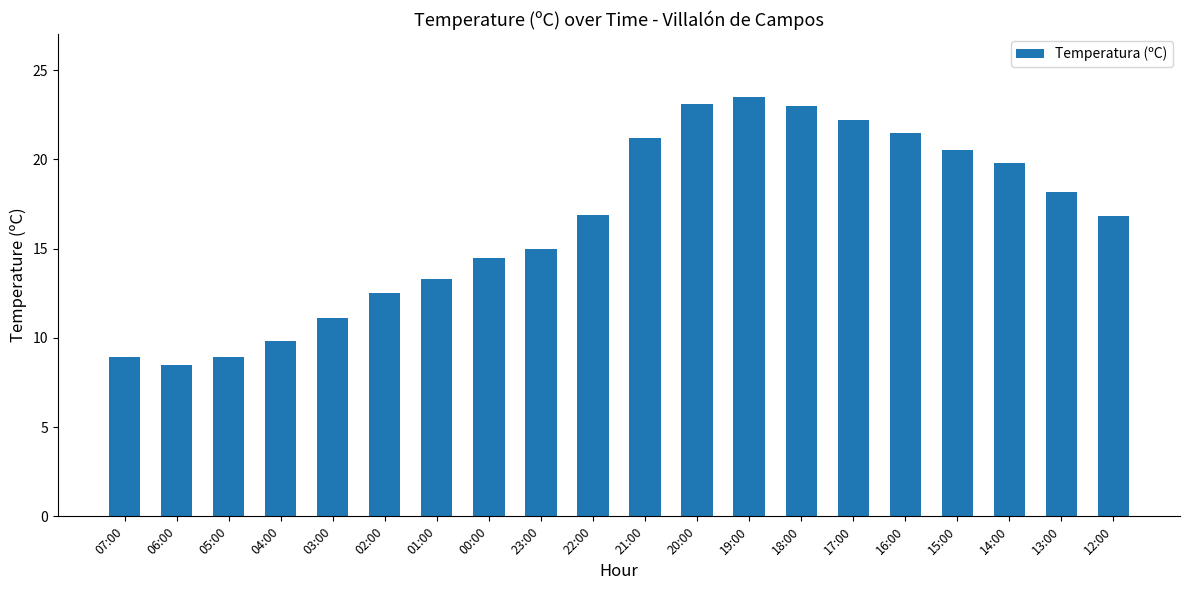

What is the difference between the values at 02:00 and 07:00?

3.6